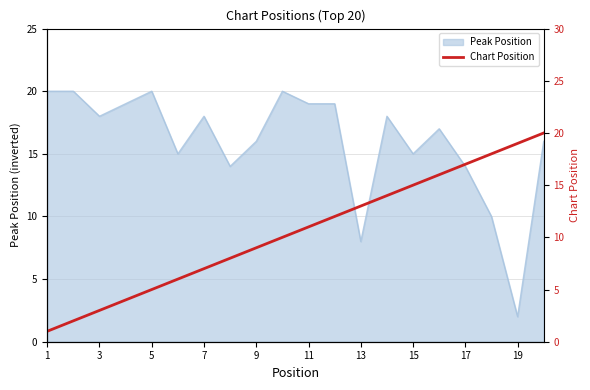

How many categories are shown in the chart?

20